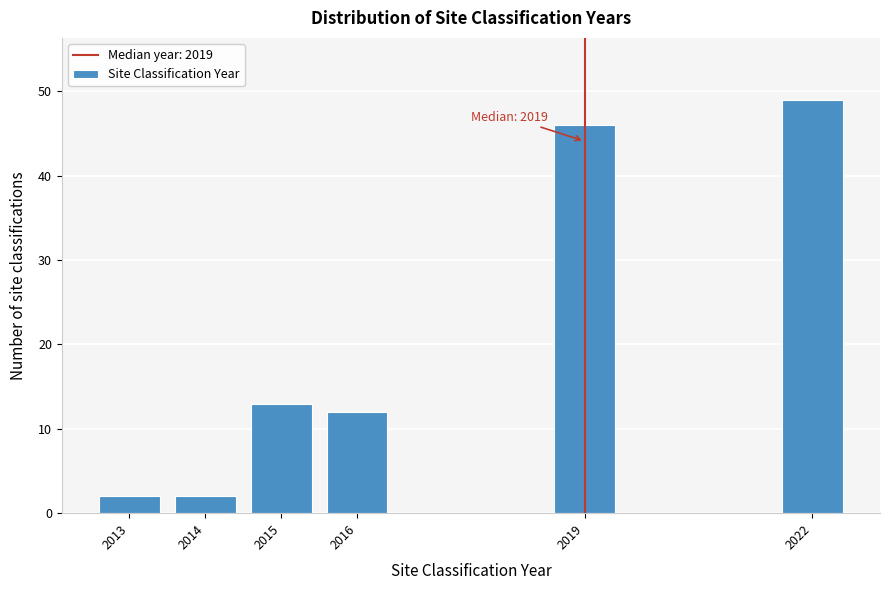

Reading left to right, what are all the values shown in this chart?

2	2	13	12	46	49